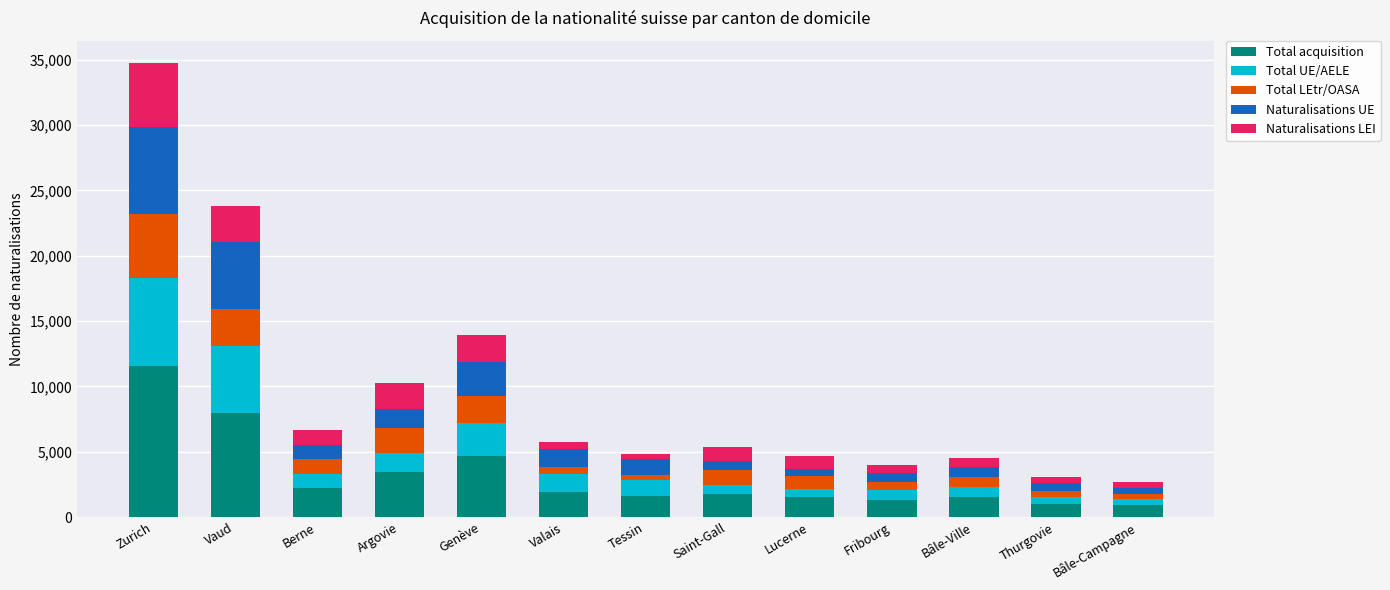

What is the total value across all series at Vaud?

23792